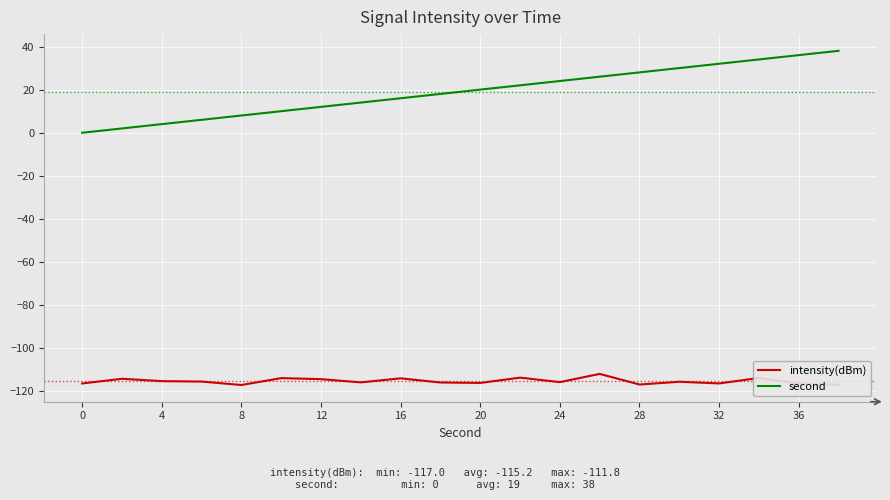

Which series has the widest spread of values?

second